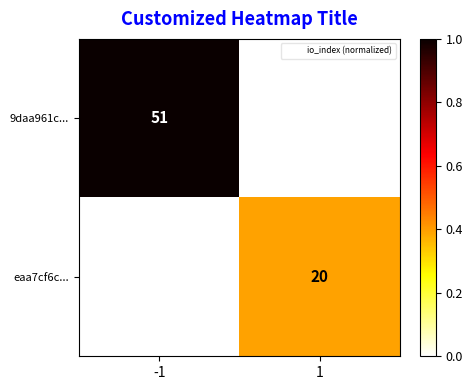

True or false: eaa7cf6c... has a value of 28 at 1.

False